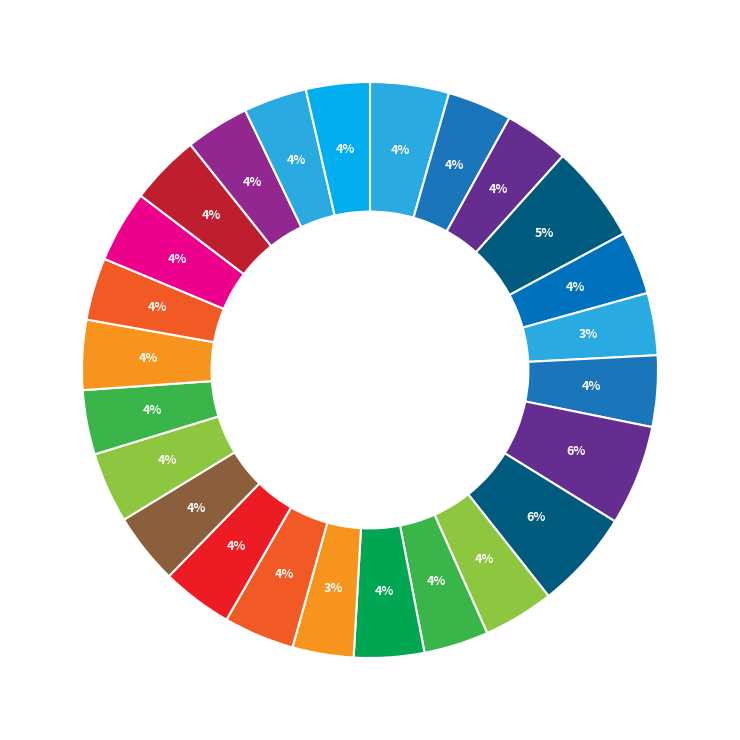

How many segments does this pie chart have?

25